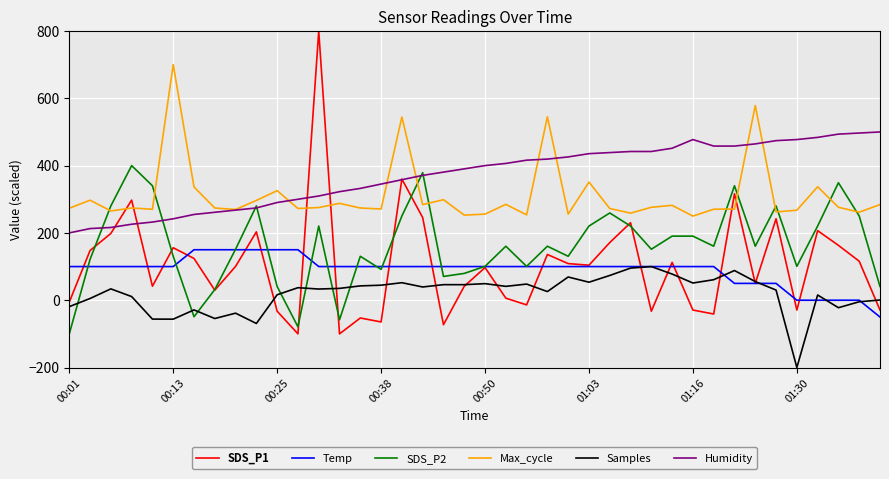

What is the lowest value of the Temp series?

-50.0